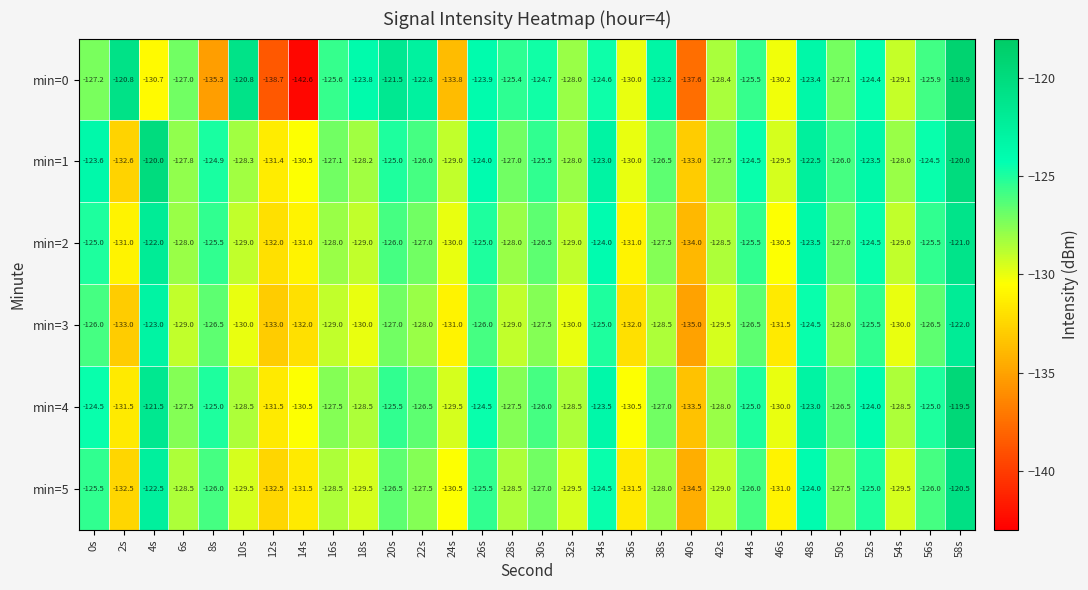

The value of min=2 at 12s is -77.6. True or false?

False